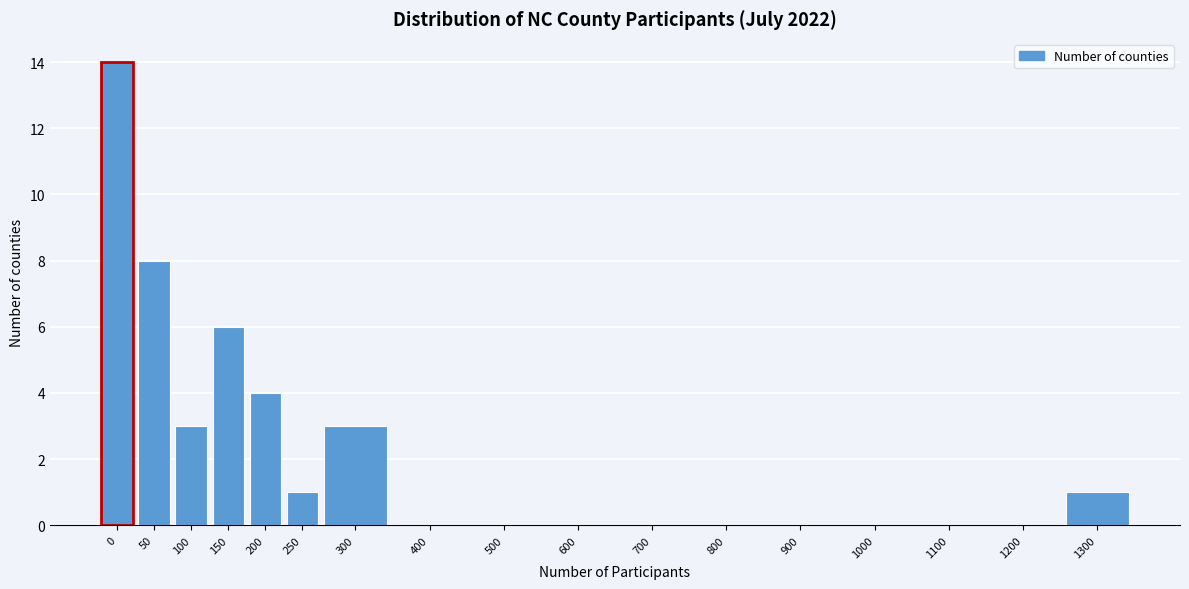

Reading left to right, transcribe all the data shown in this chart.

0=14	50=8	100=3	150=6	200=4	250=1	300=3	400=0	500=0	600=0	700=0	800=0	900=0	1000=0	1100=0	1200=0	1300=1